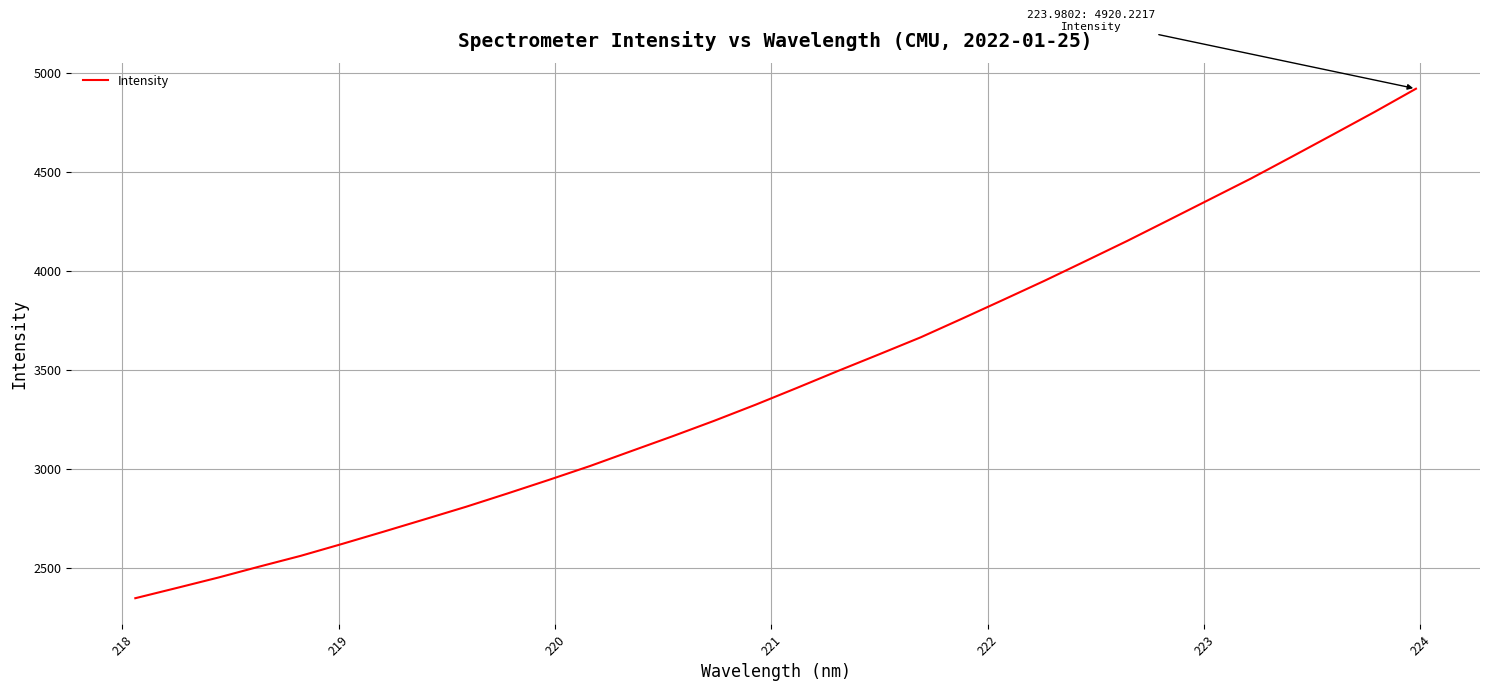

What is the greatest value displayed?

4920.2